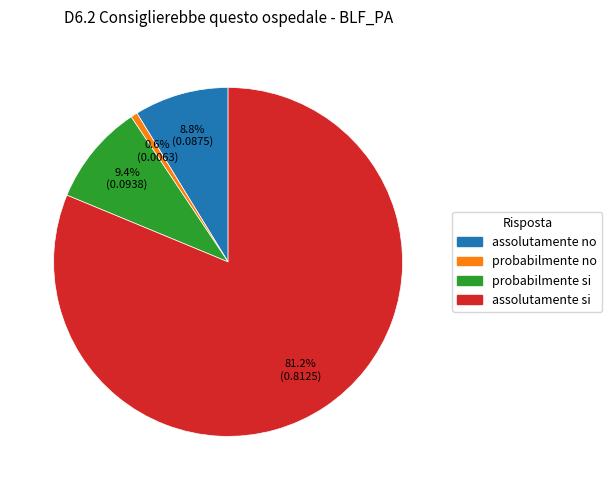

Is there any slice that represents more than half of the pie?

Yes